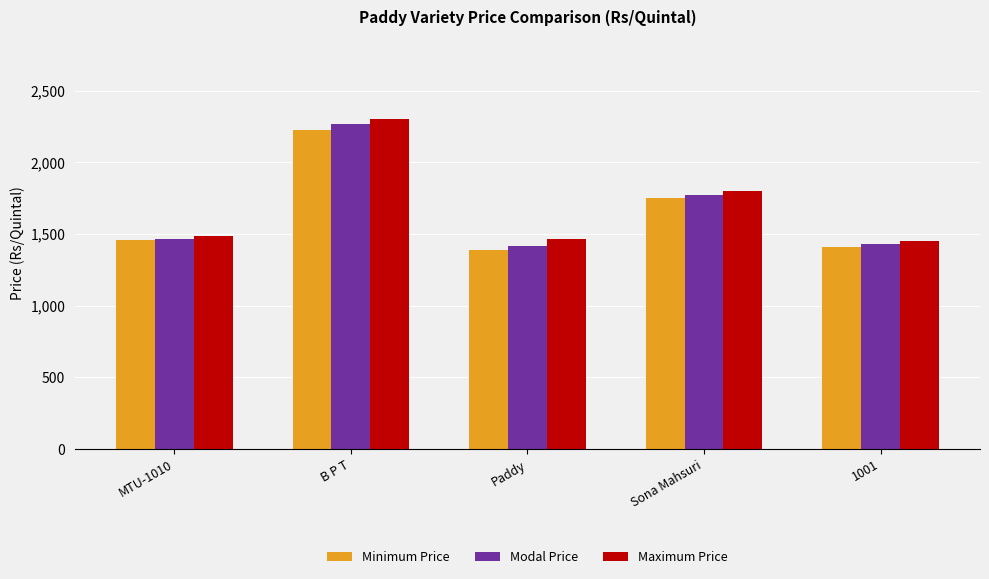

Is the value of Minimum Price at 1001 greater than the value of Modal Price at Sona Mahsuri?

No